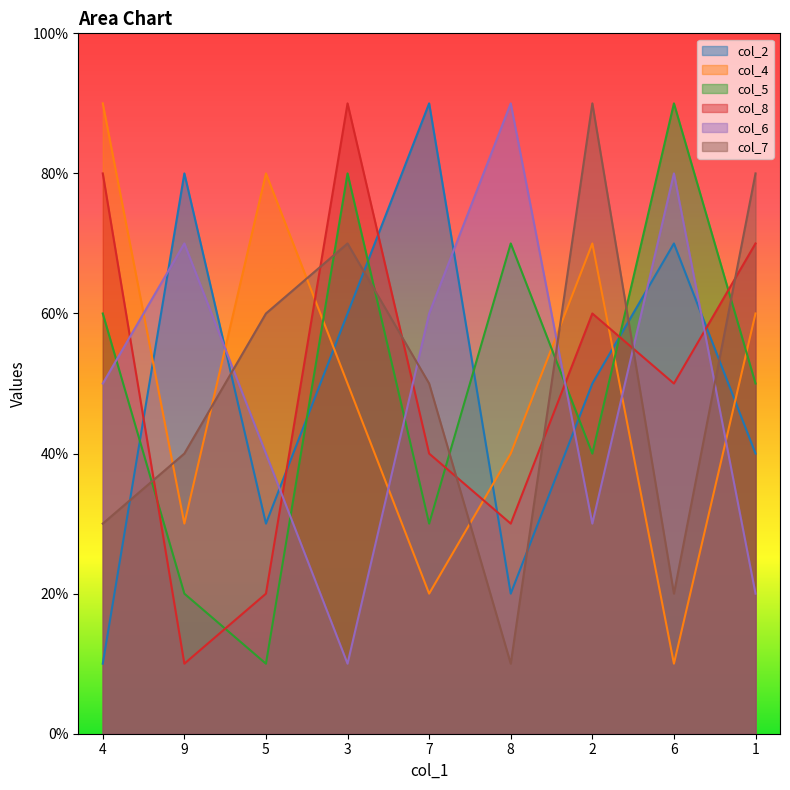

Where is col_7 nearest to the value 5?

7